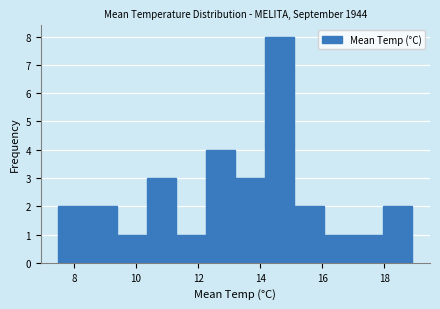

Over which range of the x-axis is the bar tallest?

14.15 to 15.10